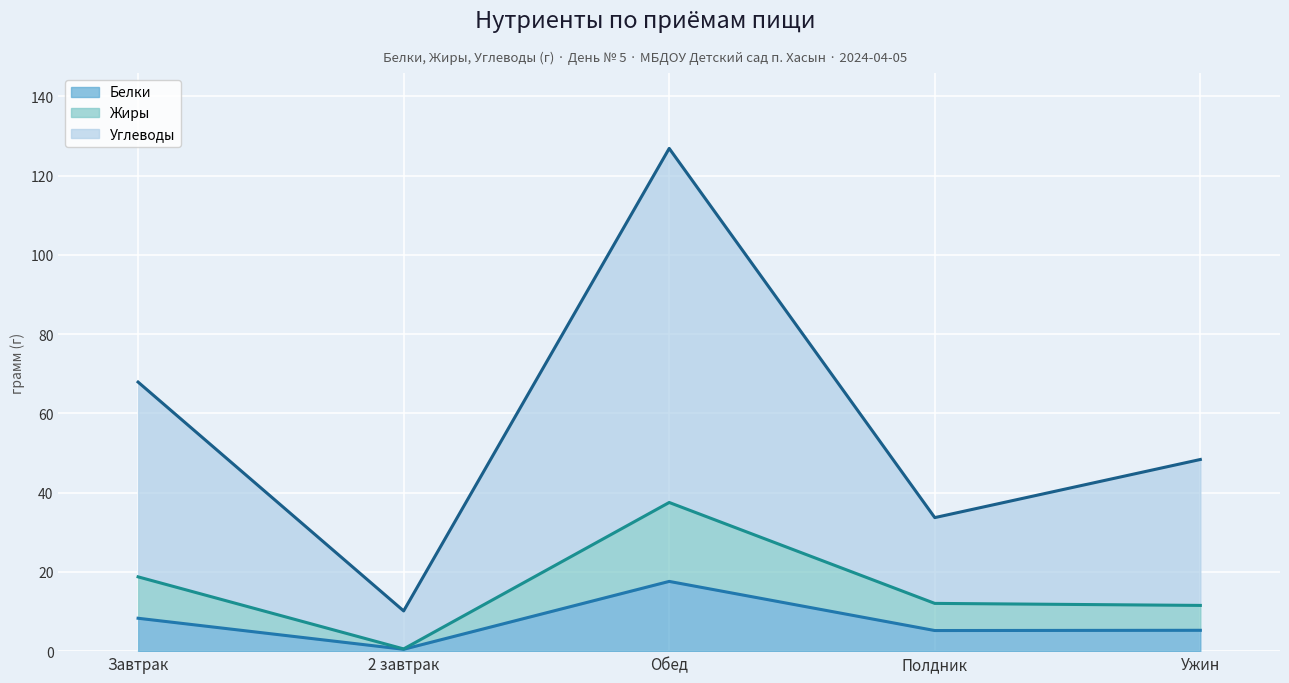

What is the greatest value displayed?

126.9